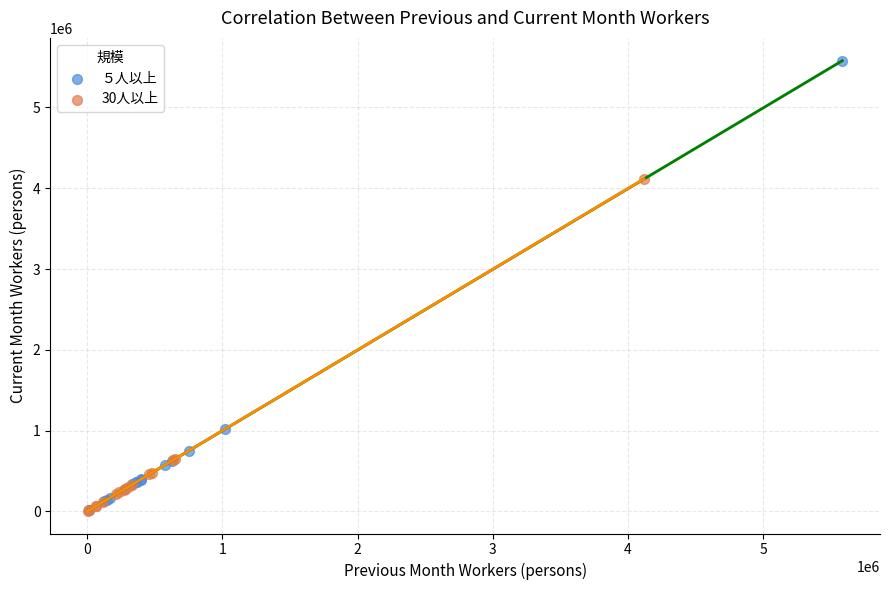

Which series contains the highest Y value?

５人以上